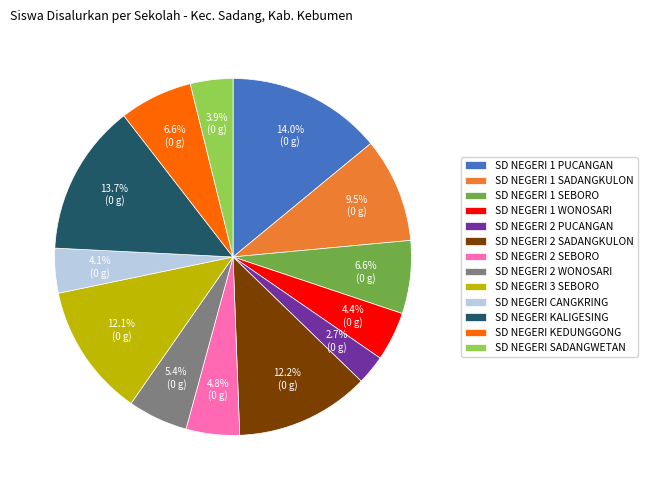

To the nearest percent, what is the difference between the SD NEGERI 1 WONOSARI and SD NEGERI KEDUNGGONG slice percentages?

2%